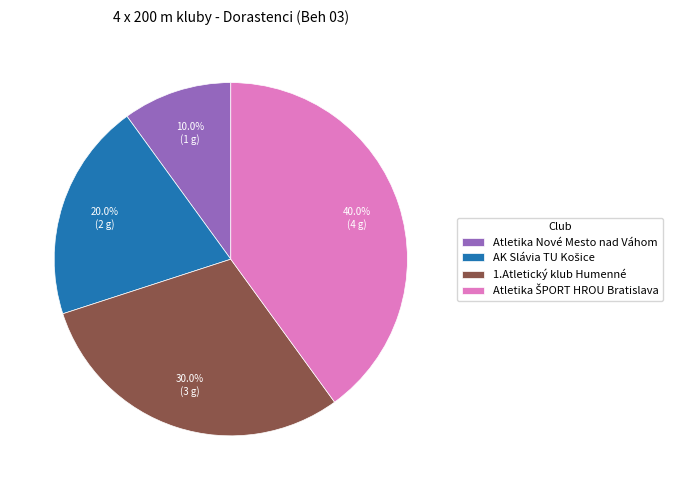

How much of the chart is everything except 1.Atletický klub Humenné?

70.0%